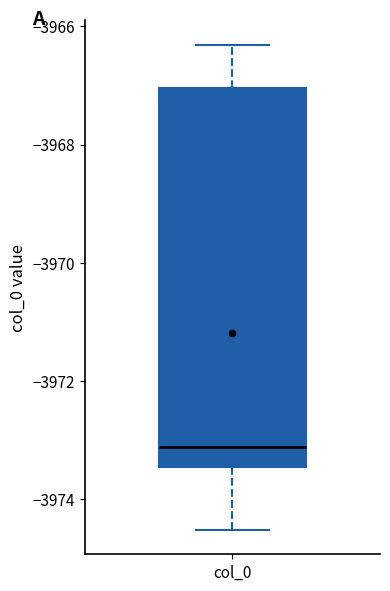

Transcribe this box plot: give where the median line is, the range the box spans, and where the two whiskers end, as read against the y-axis. The values are not printed on the chart, so give them approximately, as read against the axis.

median -3973.2, box -3973.4 to -3967.0, whiskers -3974.6 to -3966.4